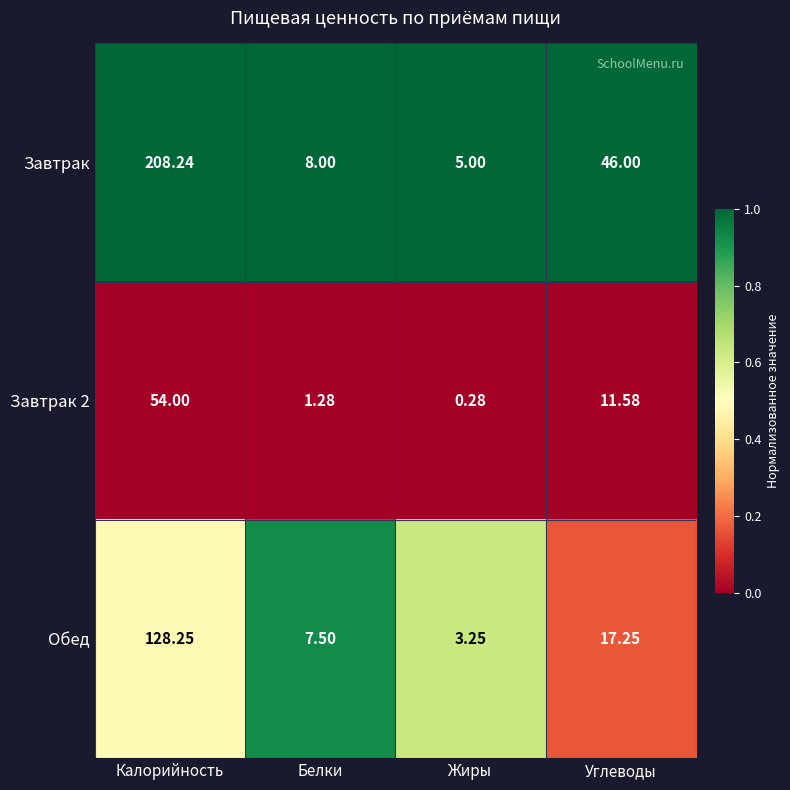

At how many categories does at least one series exceed 0?

4